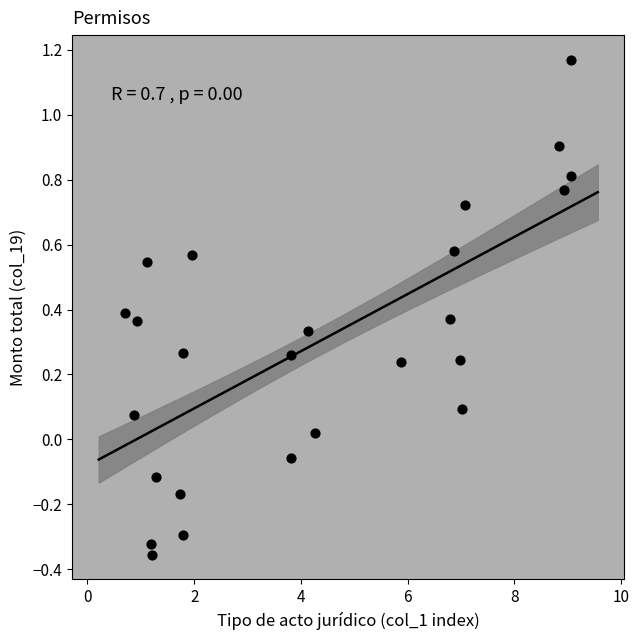

What is the range of X values (max minus min)?

8.3